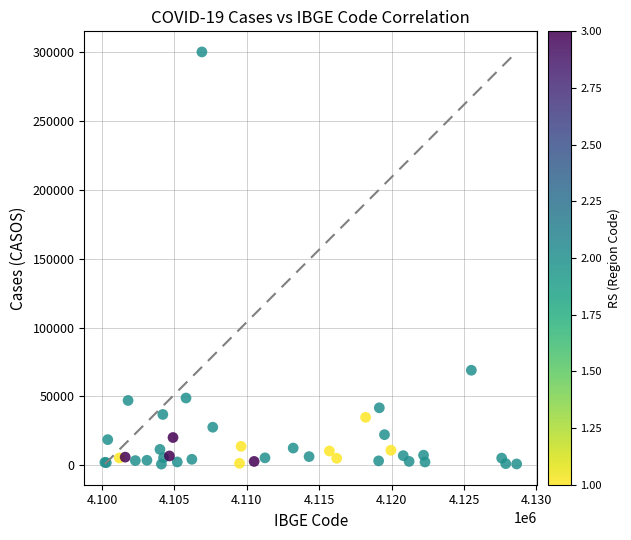

What Y value in the scatter plot is closest to 150536?

68976